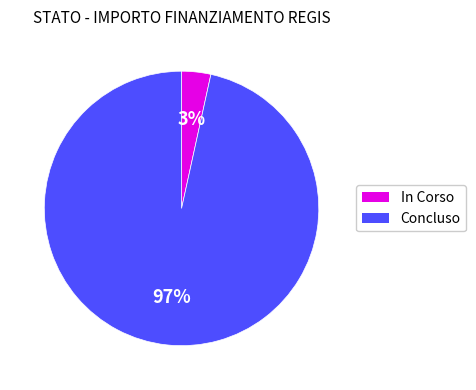

Rank the categories by value from highest to lowest.

Concluso, In Corso